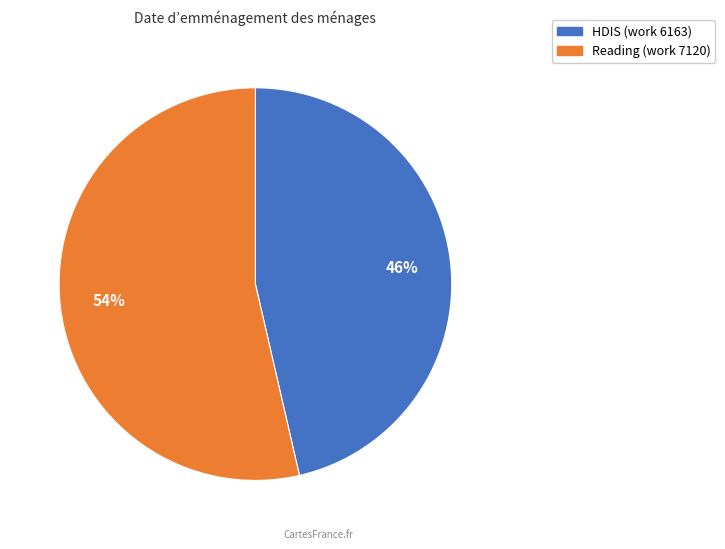

What is the ratio of the value at HDIS (work 6163) to the value at Reading (work 7120)?

0.9